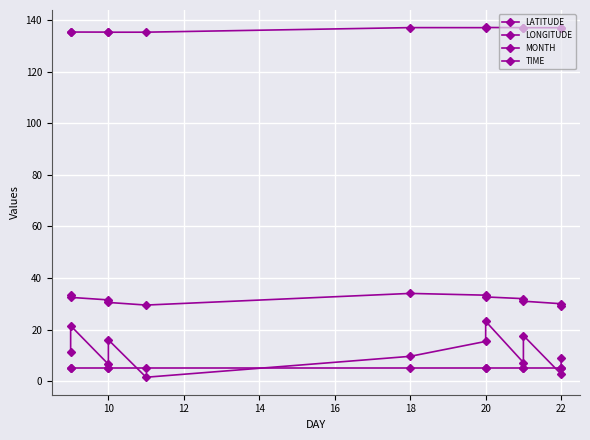

How many distinct data groups are displayed?

4